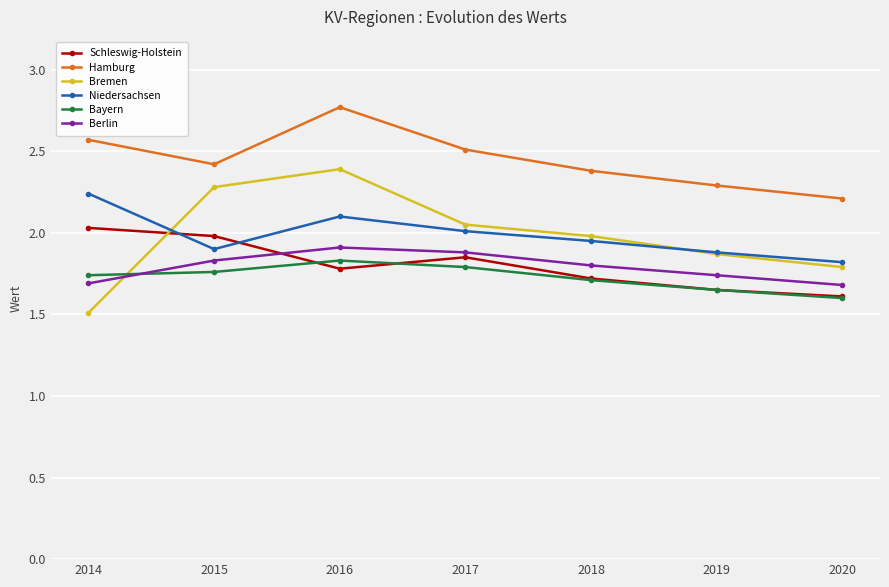

At which label does Hamburg reach its minimum?

2020